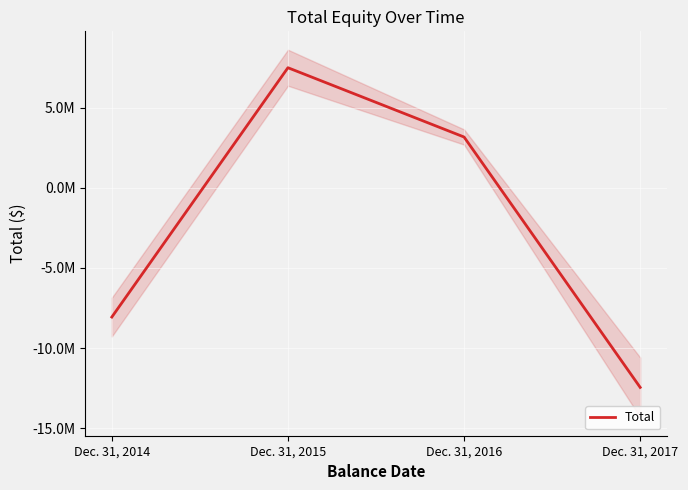

How many values exceed 3167481?

1